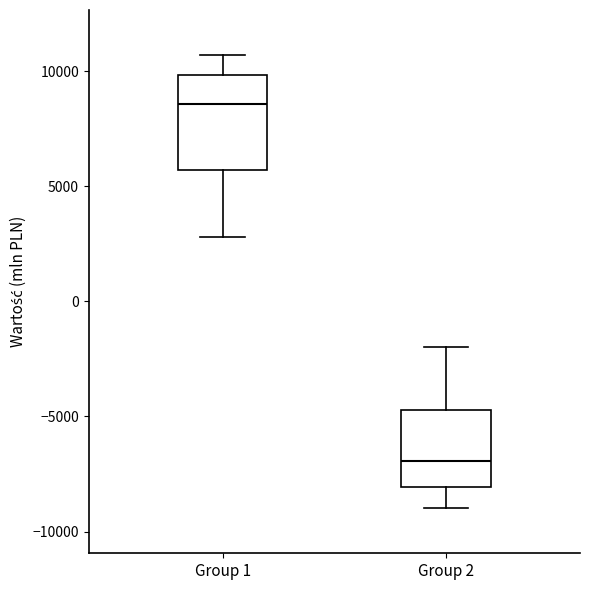

Reading left to right, transcribe this box plot: for each box, give where its median line is, the range the box spans, and where its two whiskers end, as read against the y-axis. The values are not printed on the chart, so give them approximately, as read against the axis.

Group 1: median 8500, box 5500 to 10000, whiskers 3000 to 10500
Group 2: median -7000, box -8000 to -4500, whiskers -9000 to -2000